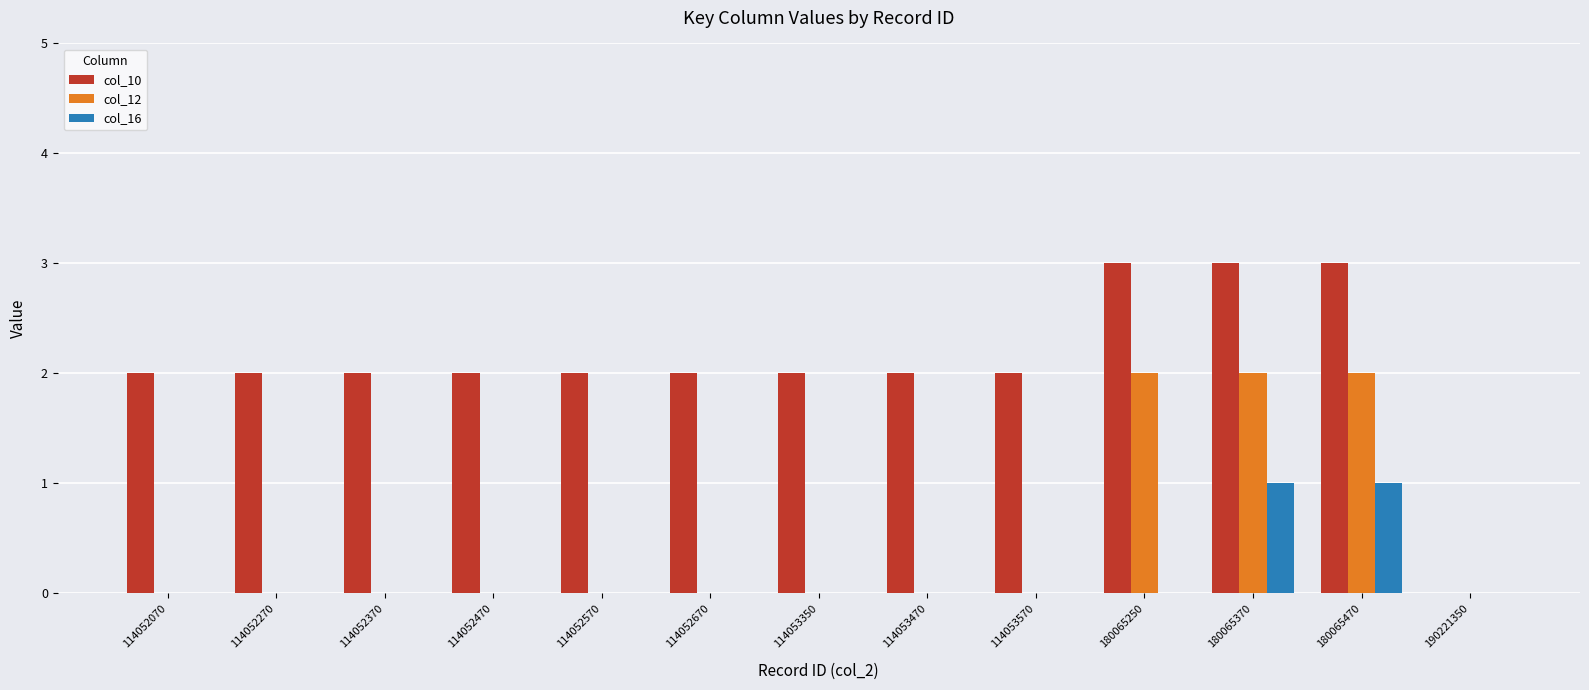

Reading right to left, what are all the values shown in this chart?

col_10: 190221350=0	180065470=3	180065370=3	180065250=3	114053570=2	114053470=2	114053350=2	114052670=2	114052570=2	114052470=2	114052370=2	114052270=2	114052070=2
col_12: 190221350=0	180065470=2	180065370=2	180065250=2	114053570=0	114053470=0	114053350=0	114052670=0	114052570=0	114052470=0	114052370=0	114052270=0	114052070=0
col_16: 190221350=0	180065470=1	180065370=1	180065250=0	114053570=0	114053470=0	114053350=0	114052670=0	114052570=0	114052470=0	114052370=0	114052270=0	114052070=0